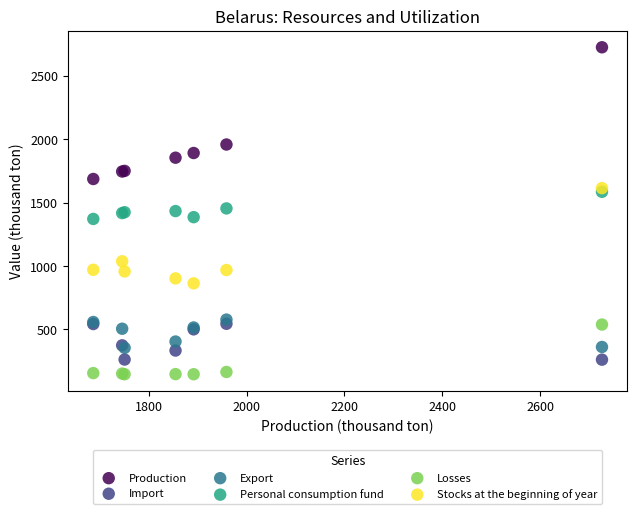

Which series reaches the maximum Y coordinate?

Production